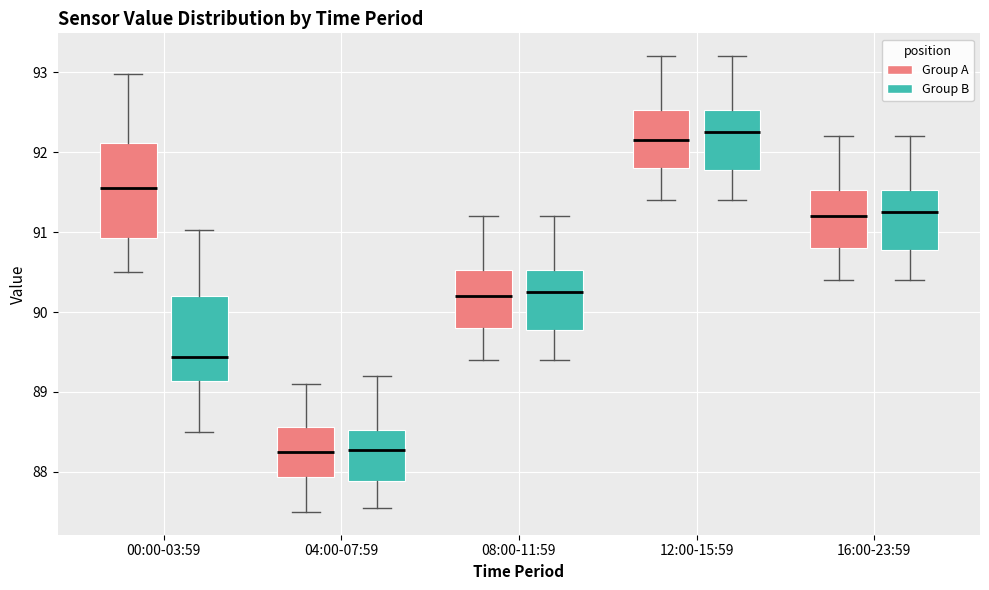

Reading left to right, transcribe this box plot: for each box, give where its median line is, the range the box spans, and where its two whiskers end, as read against the y-axis. The values are not printed on the chart, so give them approximately, as read against the axis.

00:00-03:59 (Group A): median 91.5, box 90.9 to 92.1, whiskers 90.5 to 93.0
00:00-03:59 (Group B): median 89.4, box 89.1 to 90.2, whiskers 88.5 to 91.0
04:00-07:59 (Group A): median 88.3, box 87.9 to 88.6, whiskers 87.5 to 89.1
04:00-07:59 (Group B): median 88.3, box 87.9 to 88.5, whiskers 87.6 to 89.2
08:00-11:59 (Group A): median 90.2, box 89.8 to 90.5, whiskers 89.4 to 91.2
08:00-11:59 (Group B): median 90.3, box 89.8 to 90.5, whiskers 89.4 to 91.2
12:00-15:59 (Group A): median 92.2, box 91.8 to 92.5, whiskers 91.4 to 93.2
12:00-15:59 (Group B): median 92.3, box 91.8 to 92.5, whiskers 91.4 to 93.2
16:00-23:59 (Group A): median 91.2, box 90.8 to 91.5, whiskers 90.4 to 92.2
16:00-23:59 (Group B): median 91.3, box 90.8 to 91.5, whiskers 90.4 to 92.2